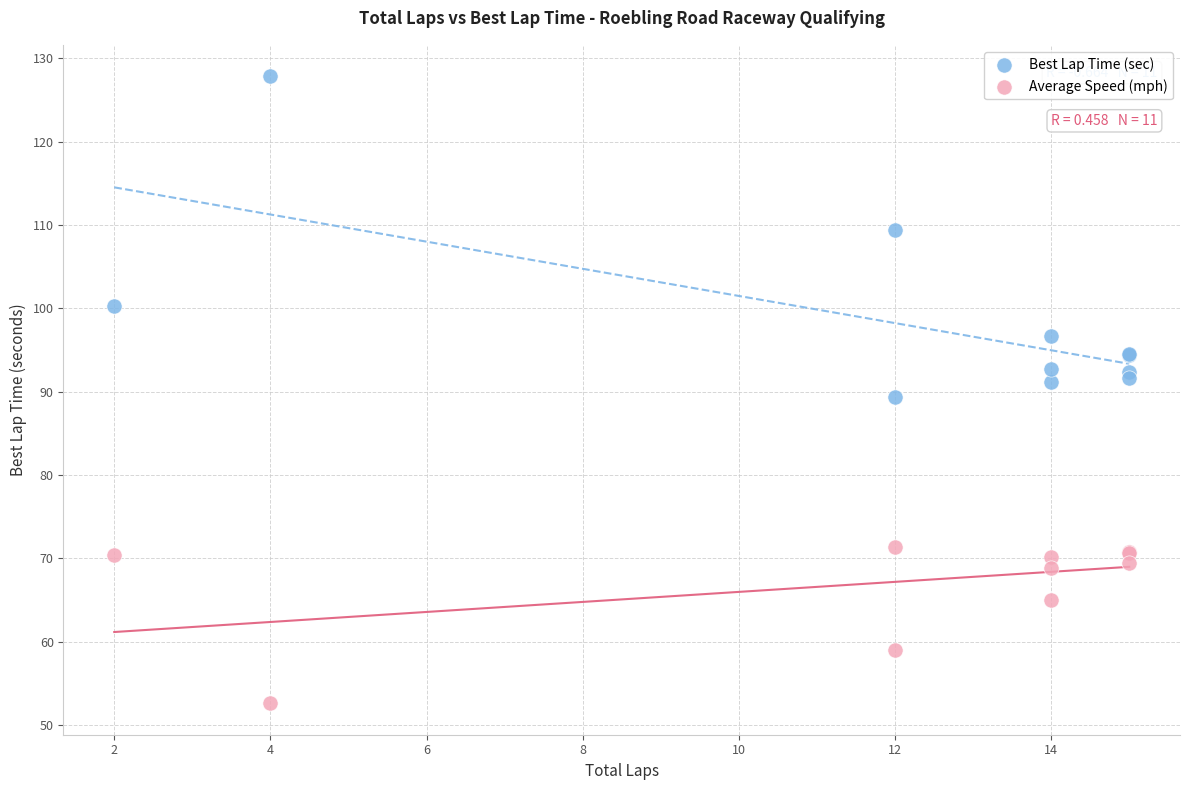

In the Average Speed (mph) series, what Y value is closest to 61?

59.0